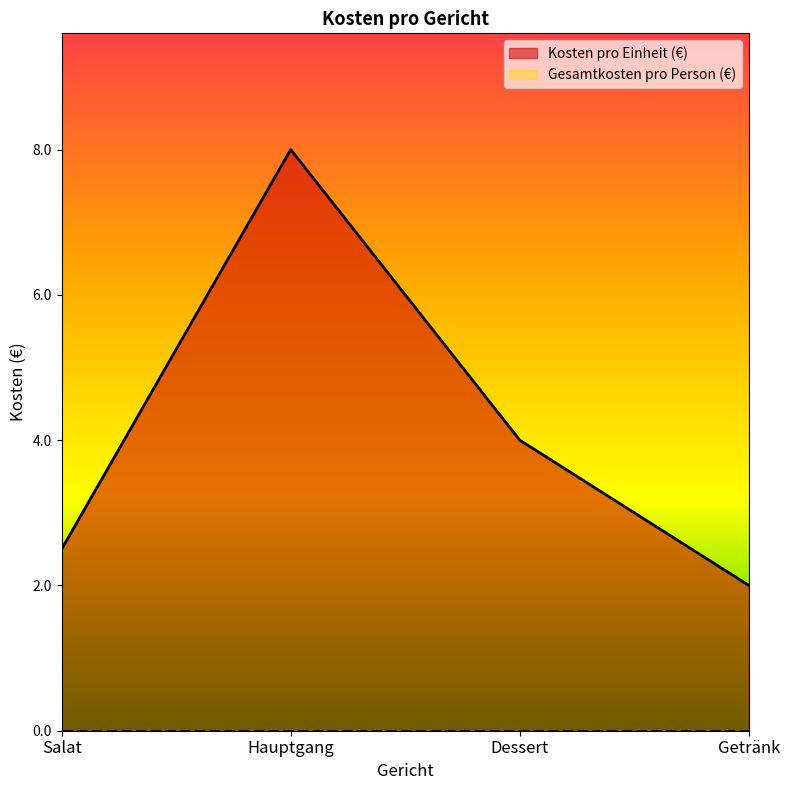

What is the difference between the second highest and minimum values?

2.0